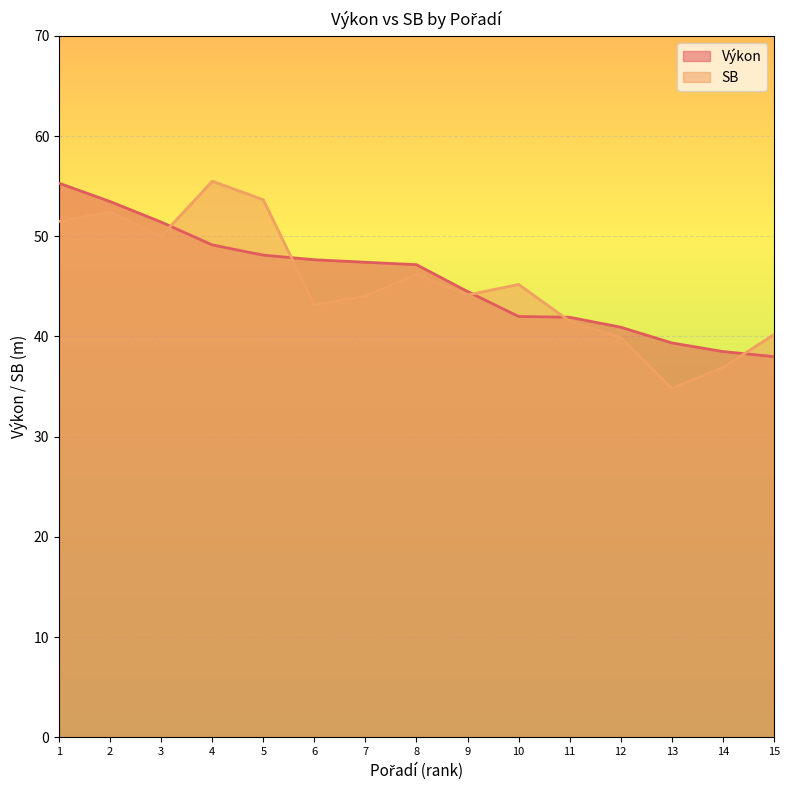

Between 6 and 8, which is larger?

6